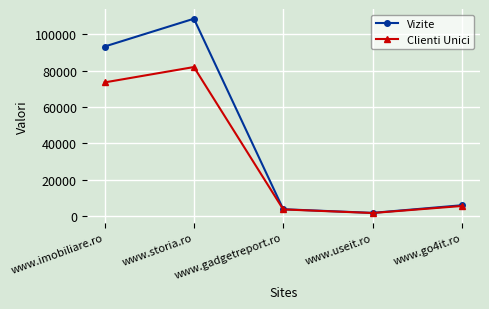

Between www.imobiliare.ro and www.storia.ro, which series saw the biggest shift?

Vizite